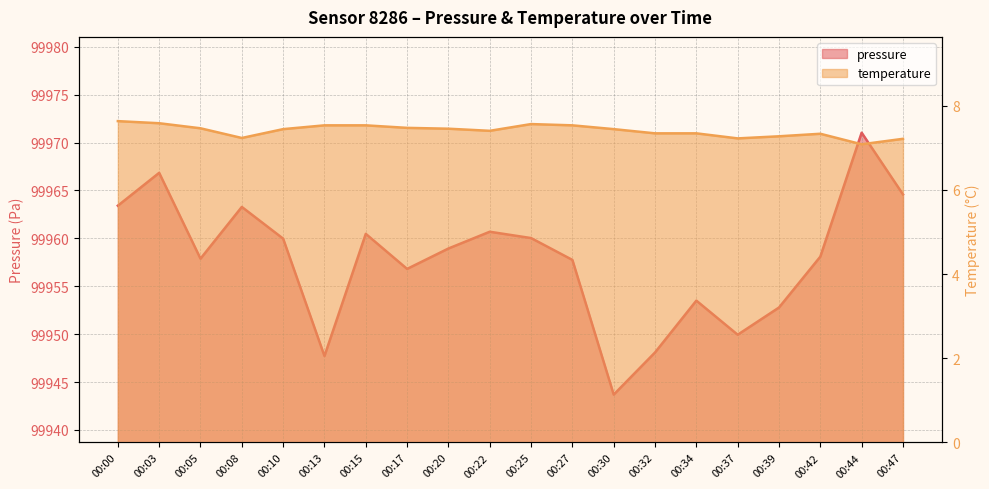

How many interior local valleys does the pressure series have?

5